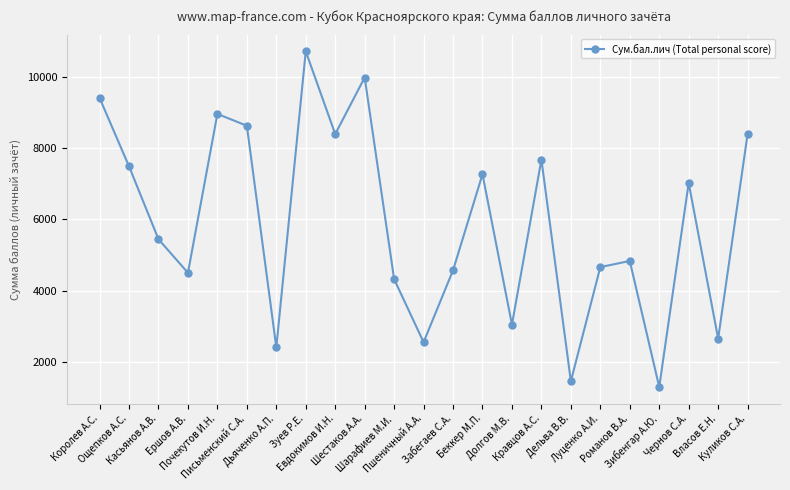

What is the difference between the maximum and minimum values?

9420